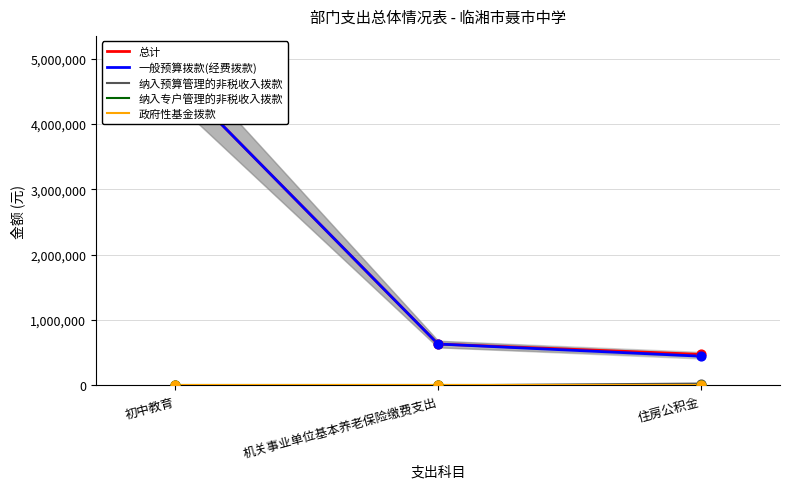

Which series reaches the minimum Y coordinate?

纳入预算管理的非税收入拨款